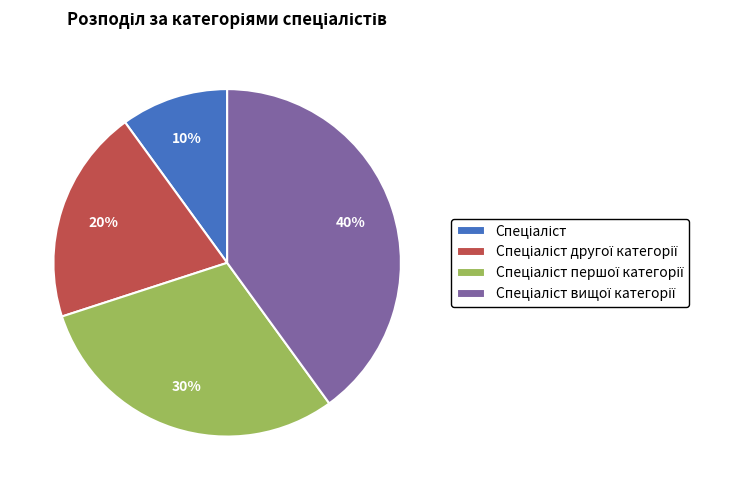

Count the number of slices in the pie.

4